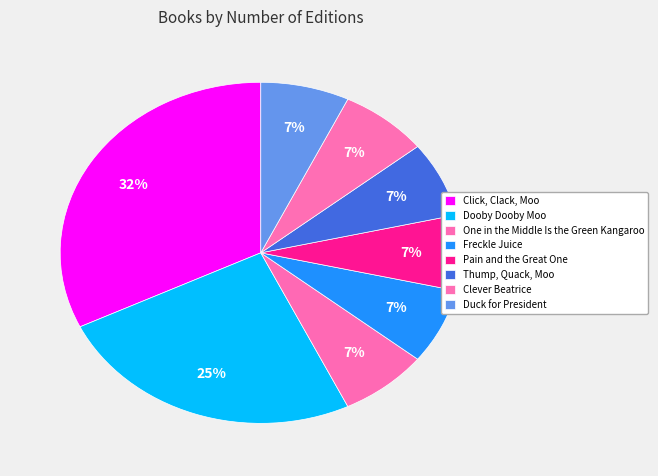

Which slice is the smallest?

One in the Middle Is the Green Kangaroo